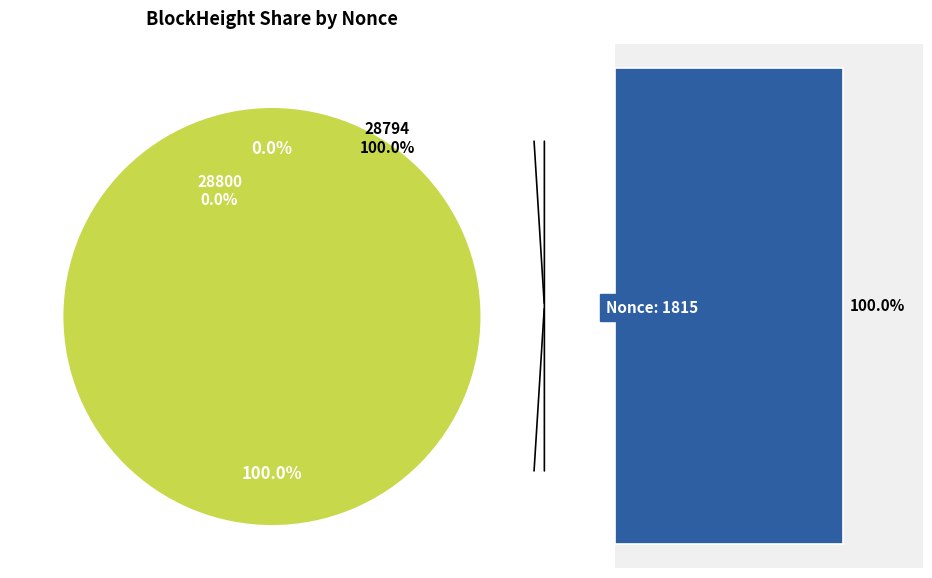

Which slice is the largest?

28794